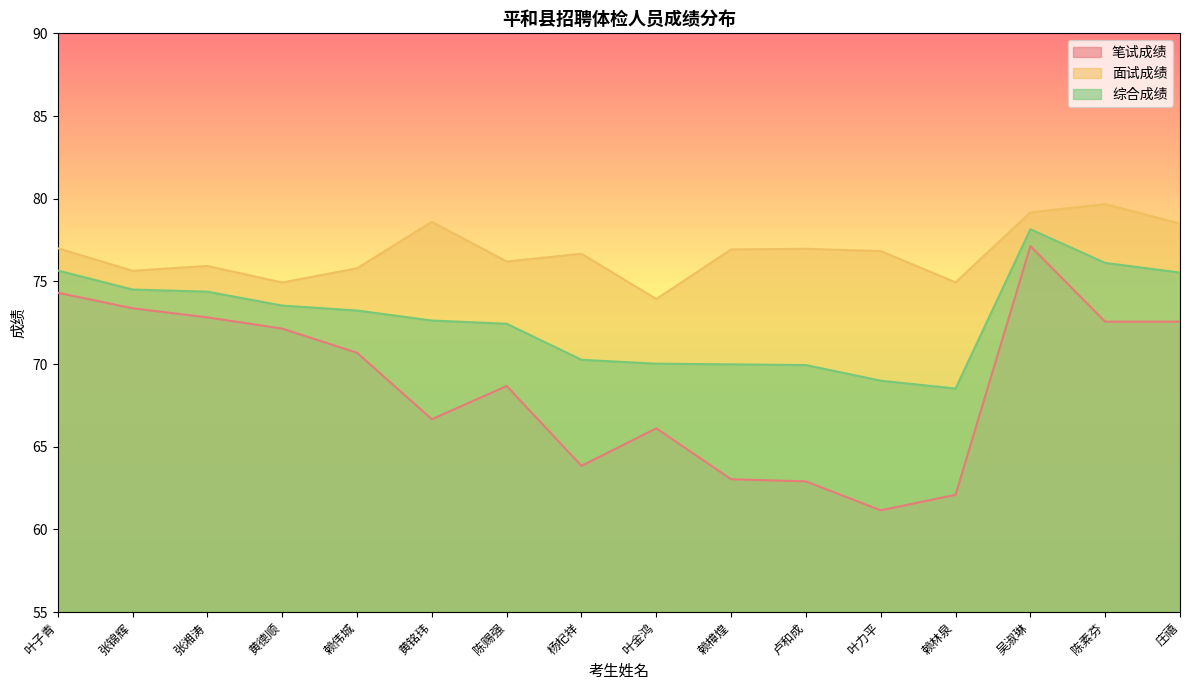

What is the value of the 笔试成绩 point at the 5th from the left?

70.7